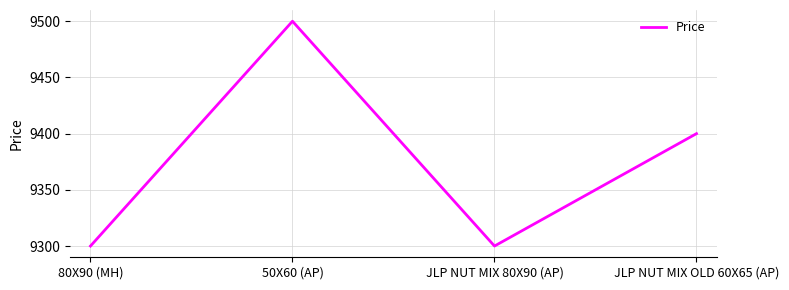

The value at 50X60 (AP) is 9500. True or false?

True